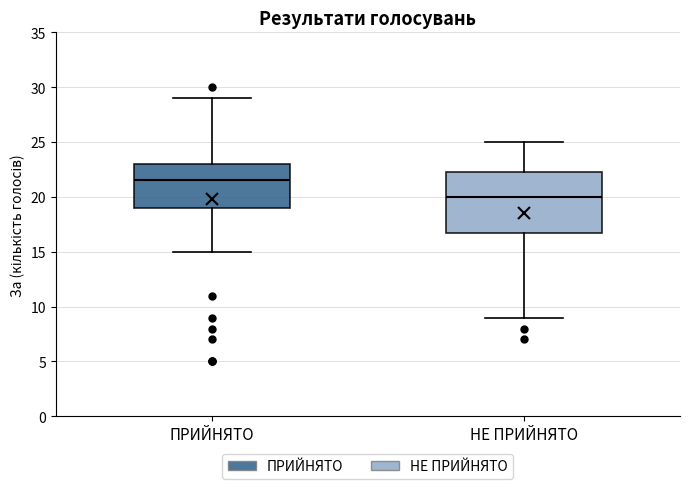

Where does the median line of the box for ПРИЙНЯТО sit on the y-axis? The values are not printed on the chart, so give them approximately, as read against the axis.

21.5